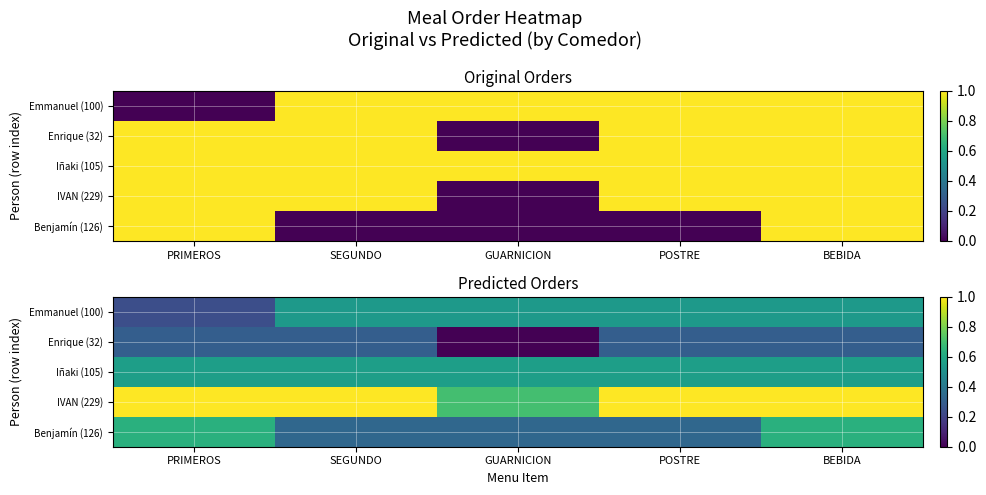

Is it true that Benjamín (126) equals 0.4 at POSTRE?

False